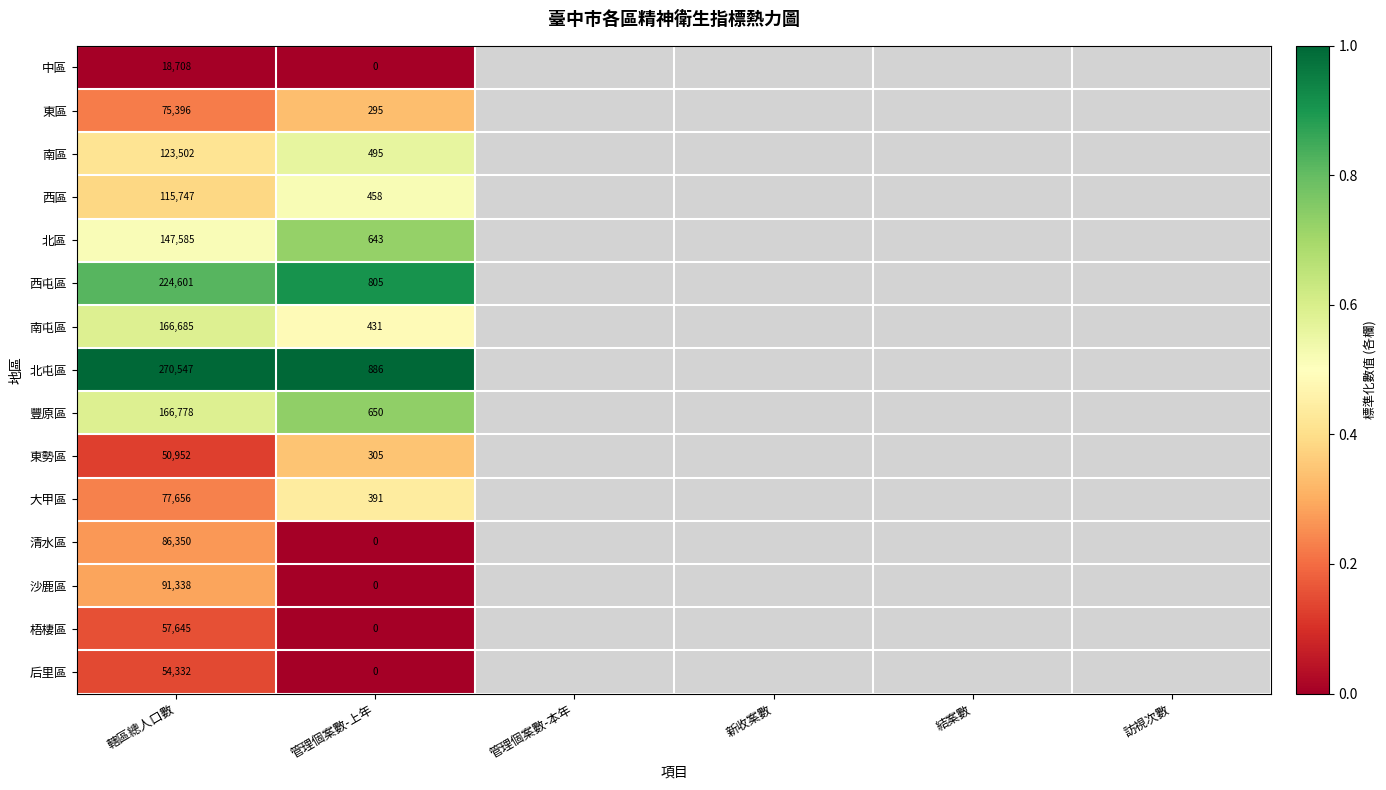

What is the difference between the highest and lowest values at 轄區總人口數?

251839